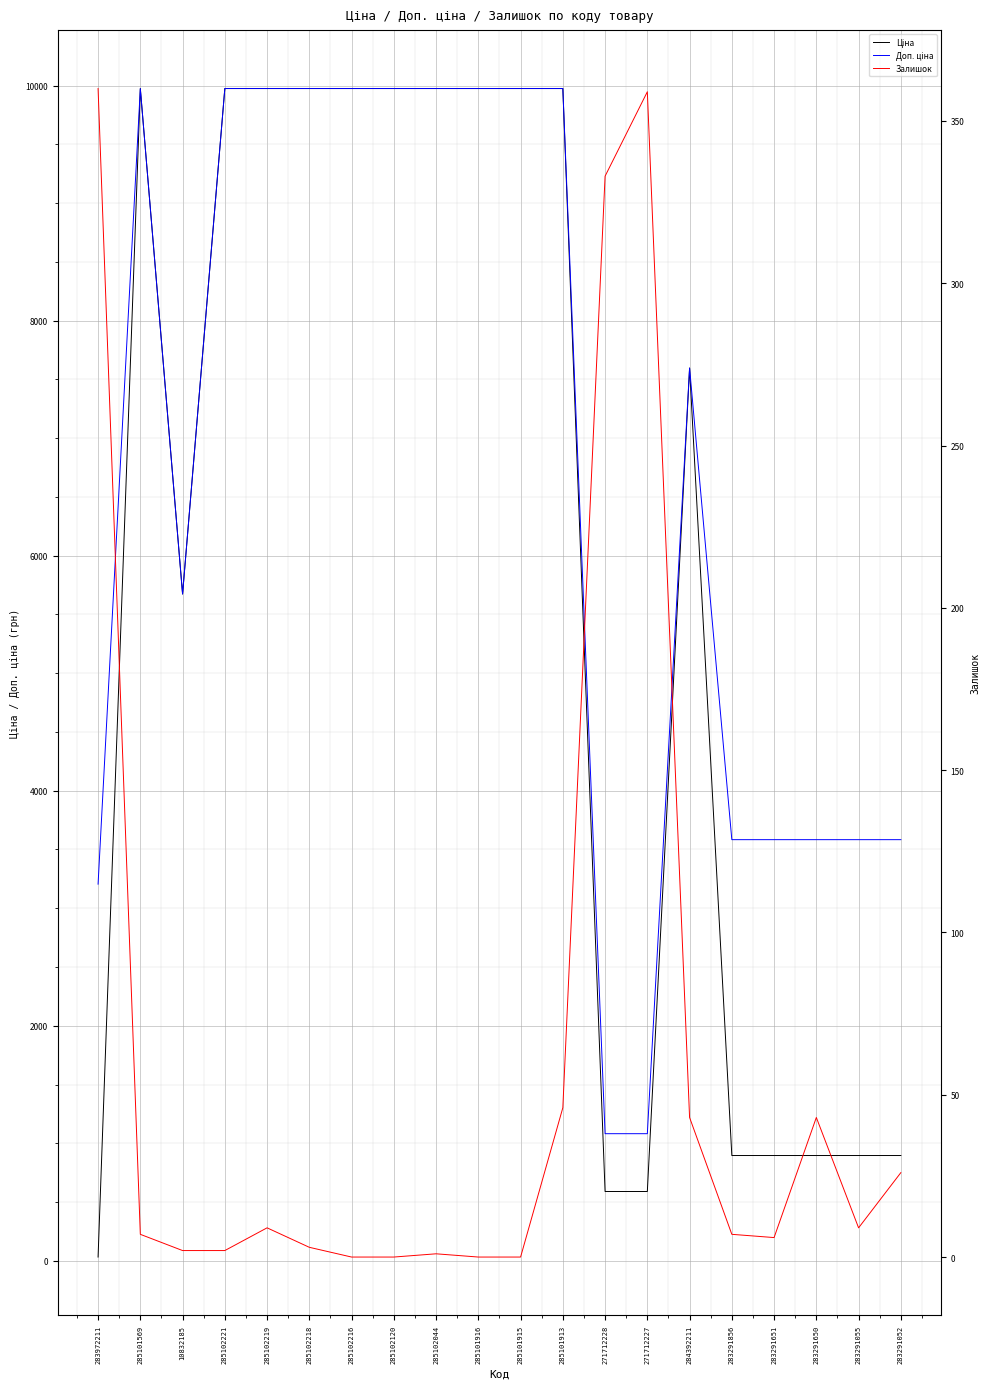

What is the label of the 14th point from the left?

271712227